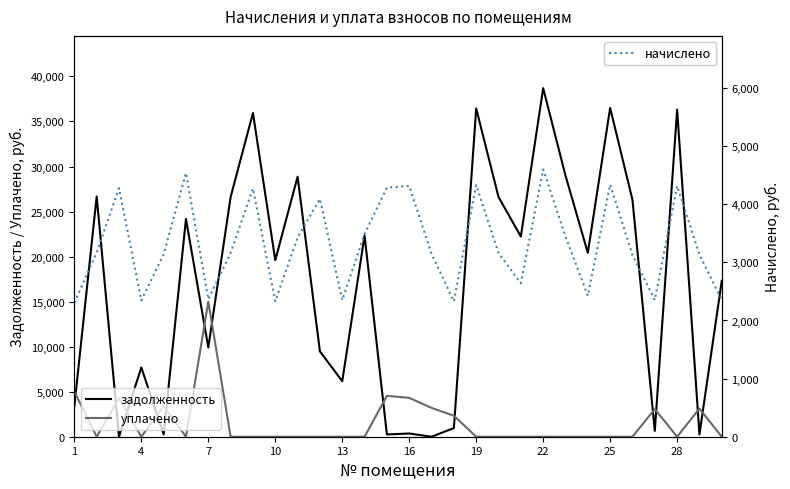

Which series has the largest range (max minus min)?

задолженность